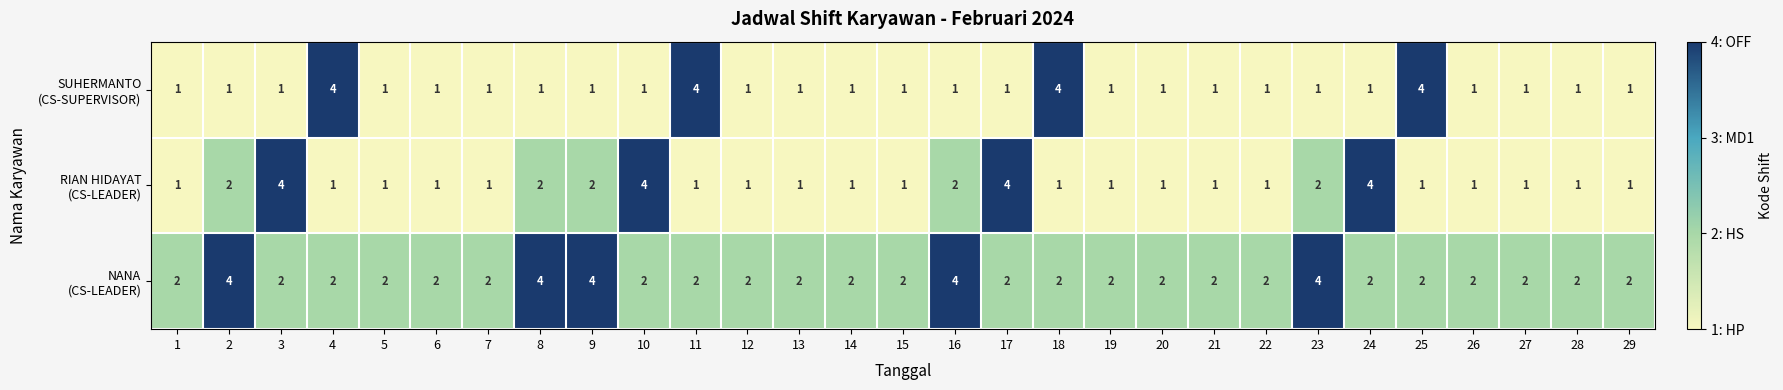

What is the difference between the highest and lowest values at 3?

3